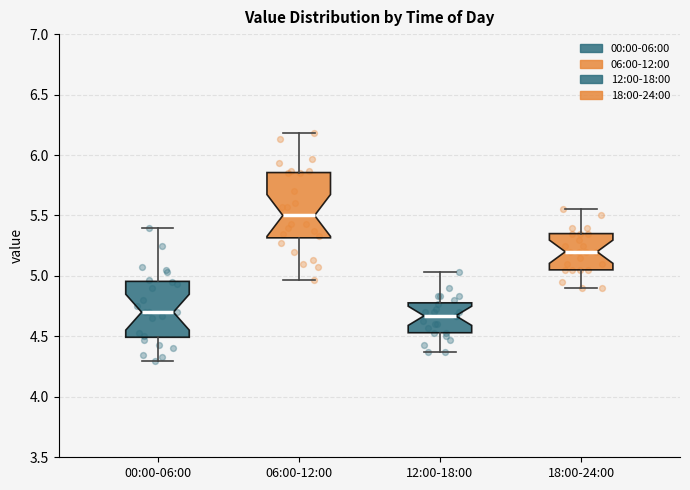

Where is the upper edge of the box for 06:00-12:00 on the y-axis? The values are not printed on the chart, so give them approximately, as read against the axis.

5.85